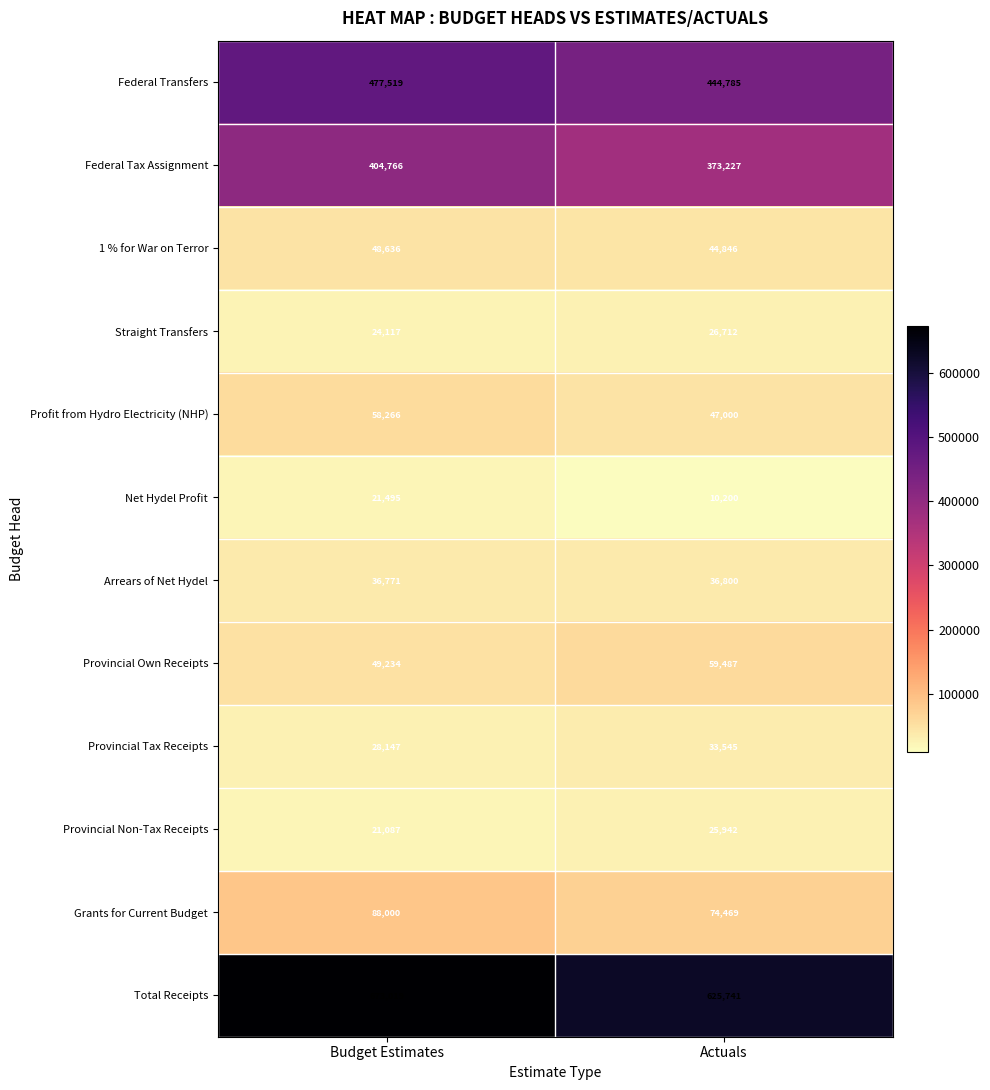

Which series has the largest total across all categories?

Total Receipts